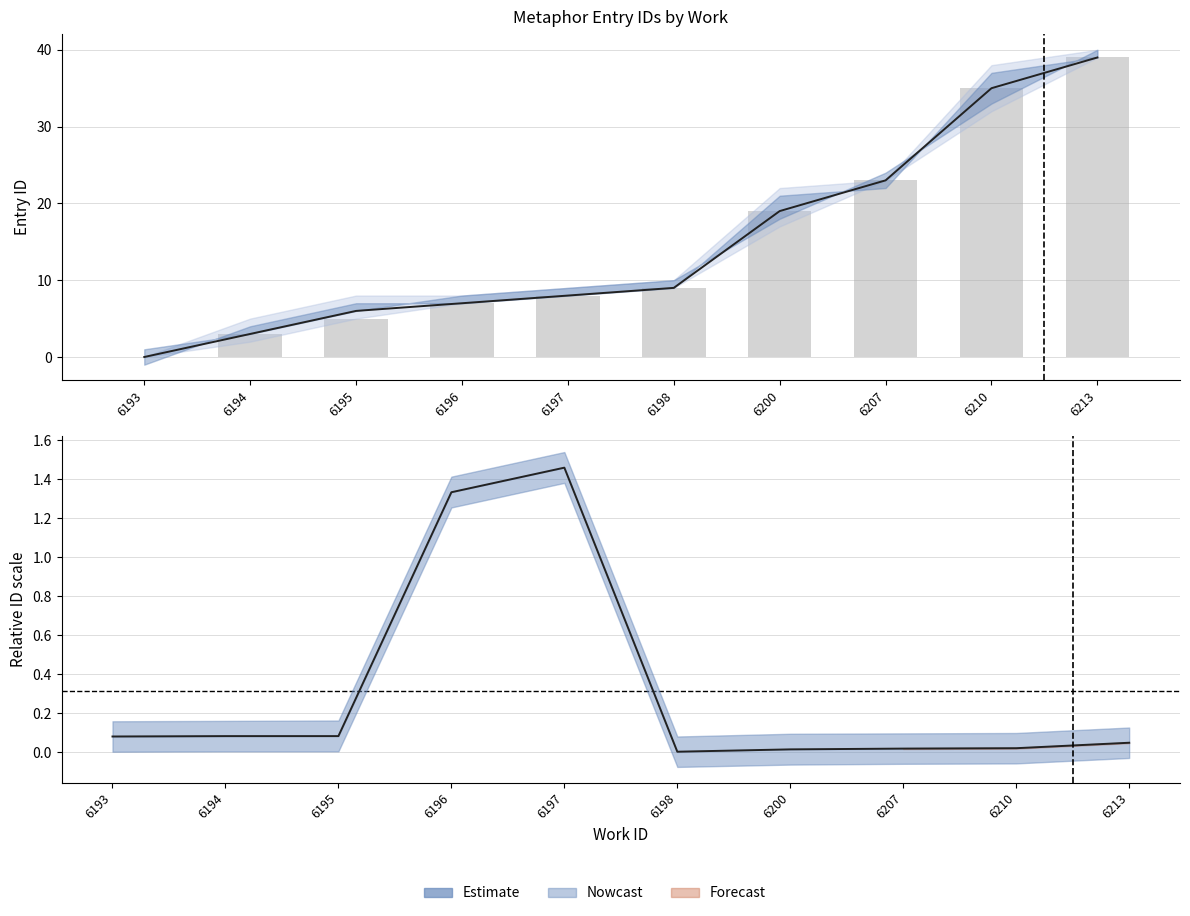

What is the change in value from 6193 to 6194?

+3